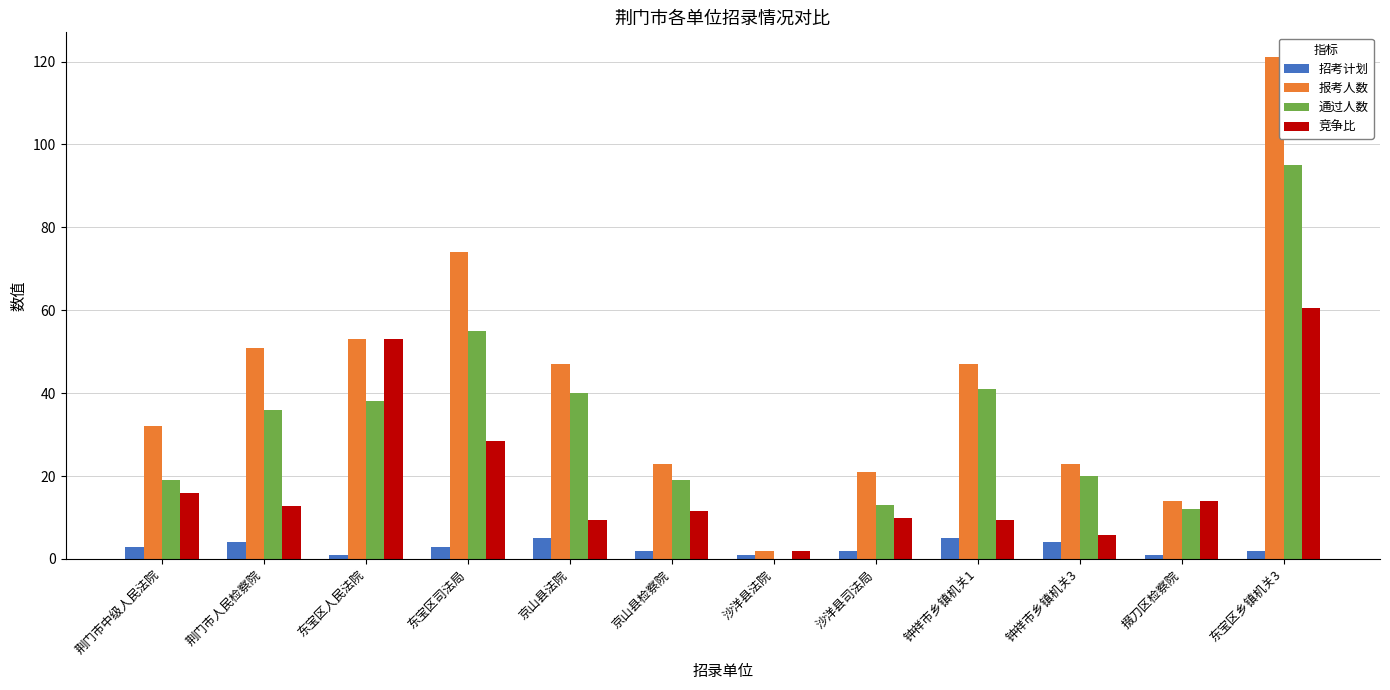

True or false: 通过人数 has a value of 41.0 at 钟祥市乡镇机关1.

True